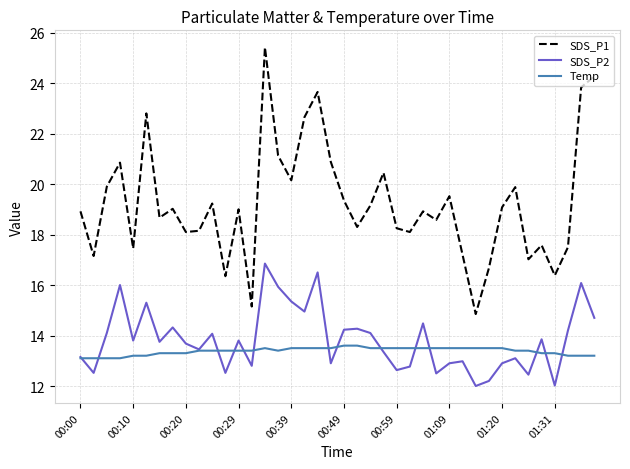

What are all the series names shown in the legend?

SDS_P1, SDS_P2, Temp